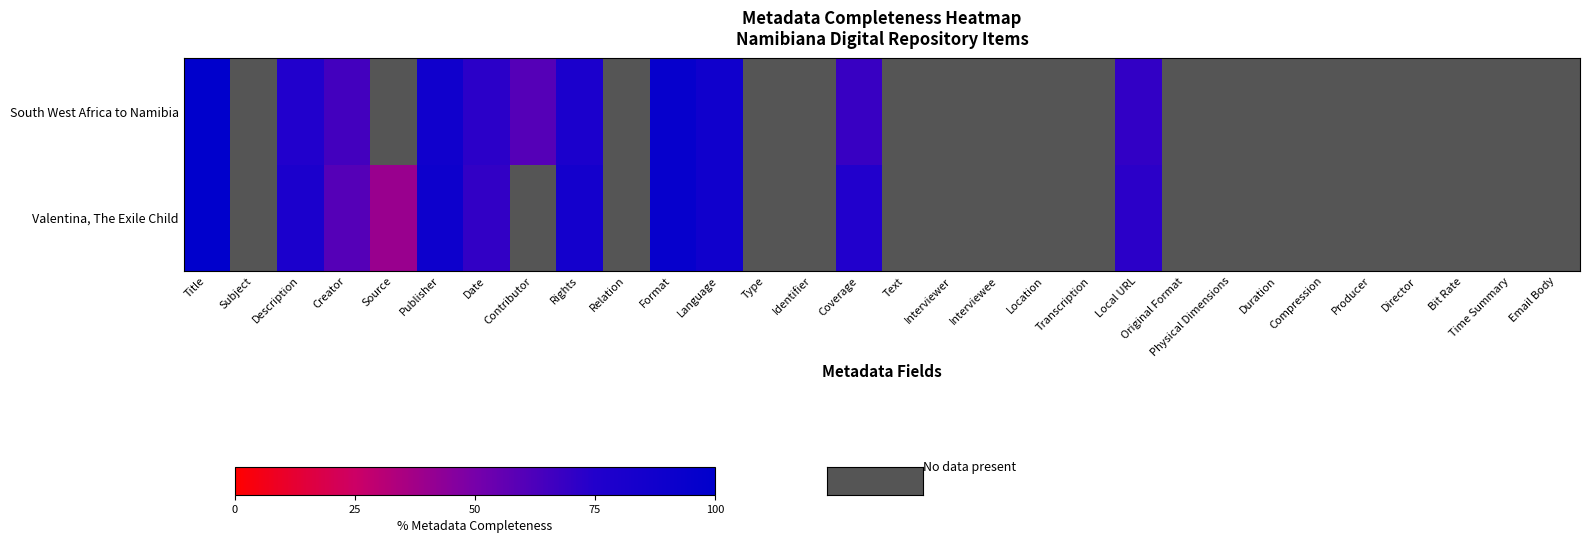

At which category is the sum across all series the highest?

Title